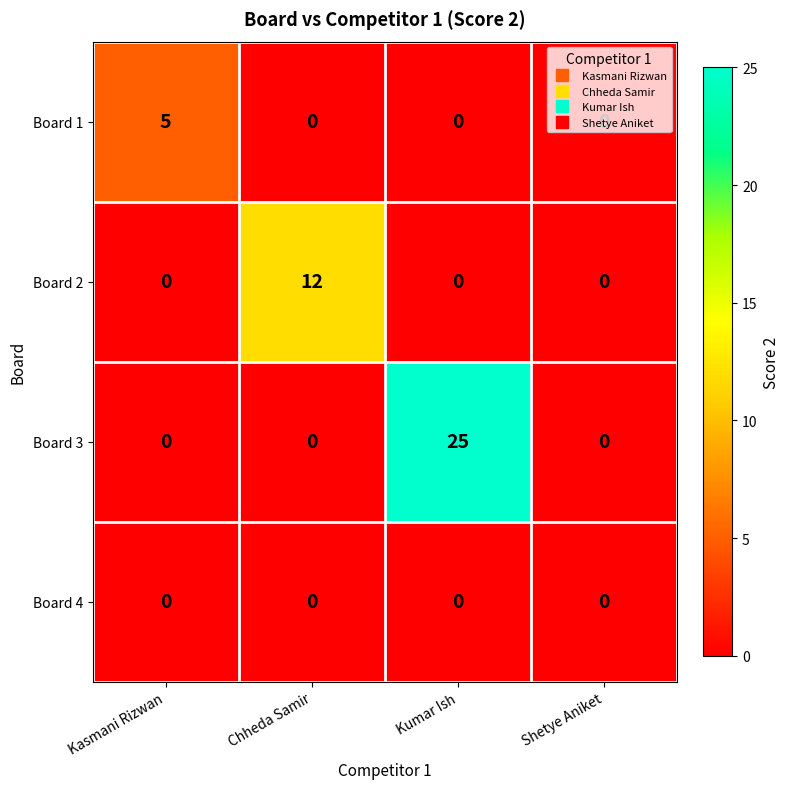

Between Chheda Samir and Kumar Ish, which series saw the biggest shift?

Board 3